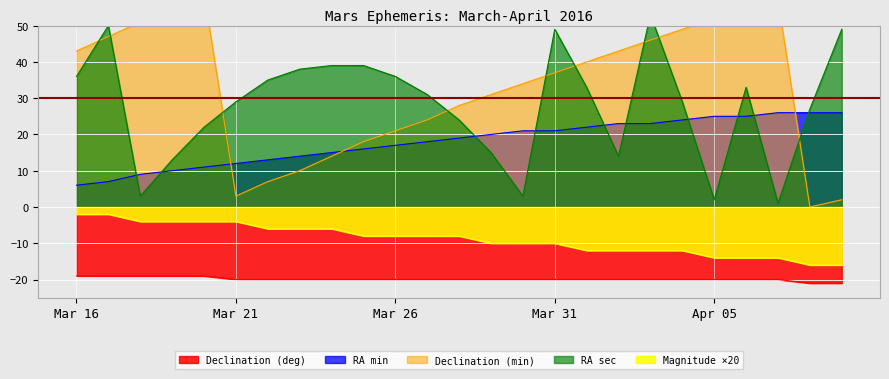

What is the sum of all Magnitude values?

-222